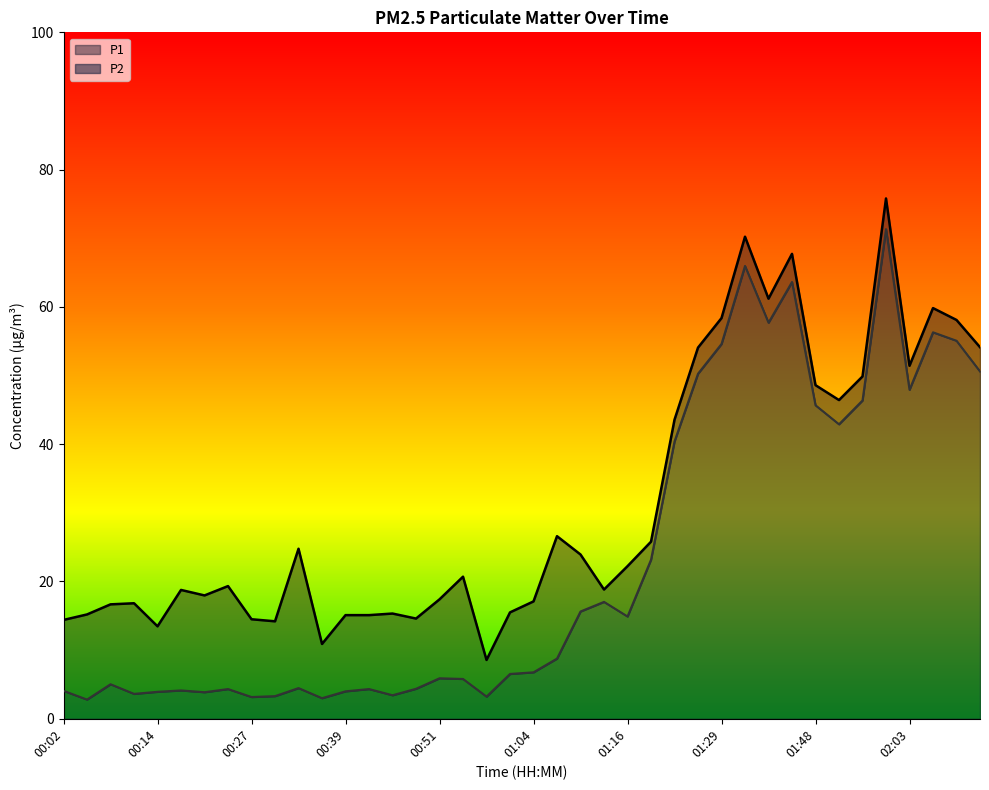

What is the spread (max minus min) of values at 00:27?

11.3